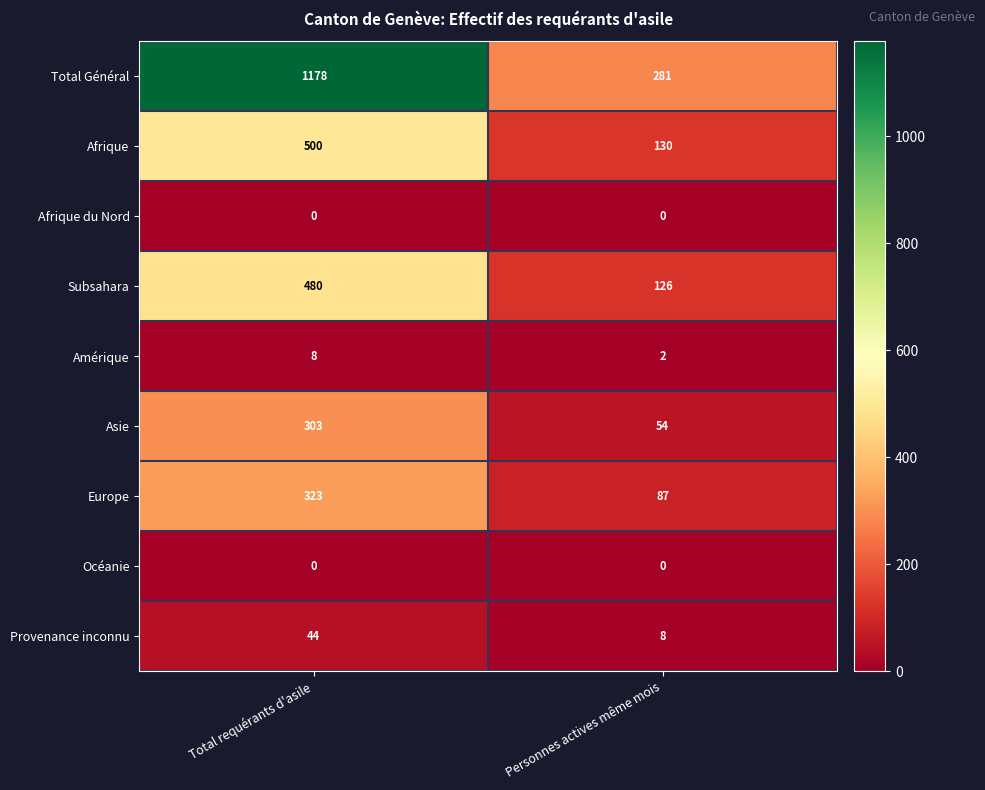

At which category is the sum across all series the highest?

Total requérants d'asile